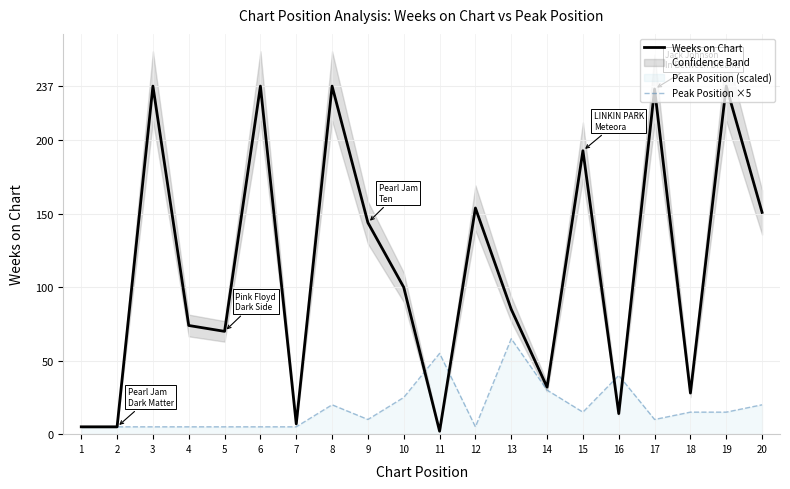

How many interior local valleys does the Weeks on Chart series have?

6